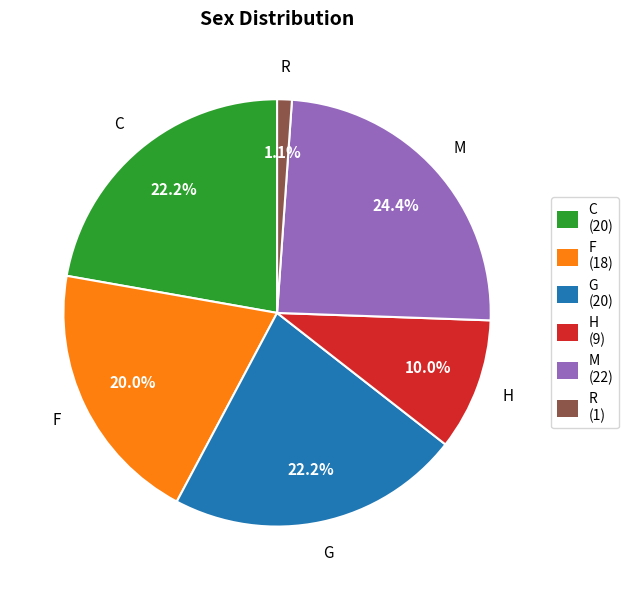

Is it true that H is 1% of the pie?

False